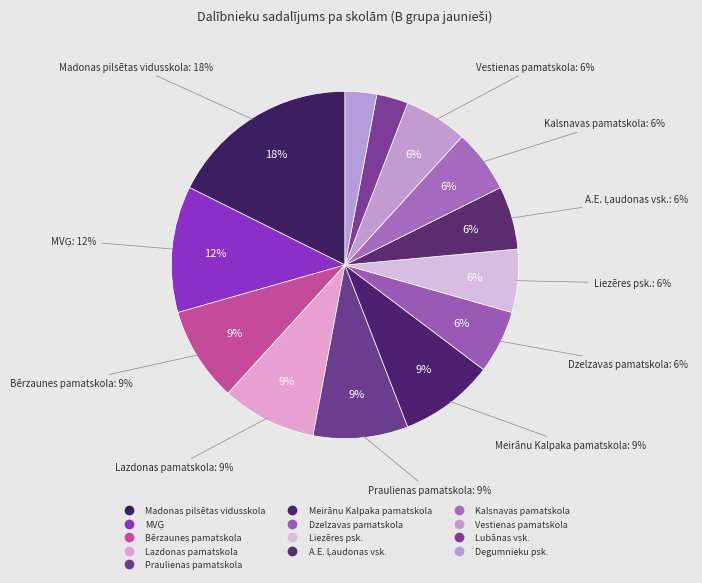

What is the change in value from Vestienas pamatskola to Lubānas vsk.?

-1